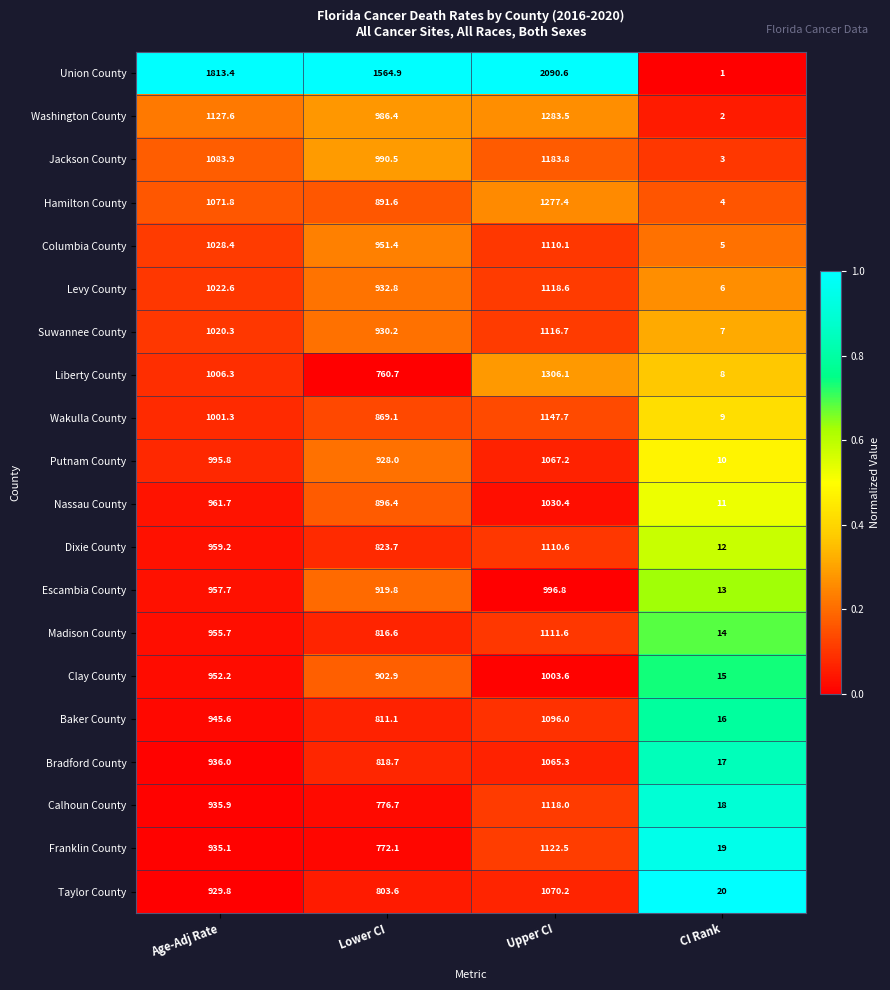

Which label corresponds to the largest value in the chart?

Upper CI